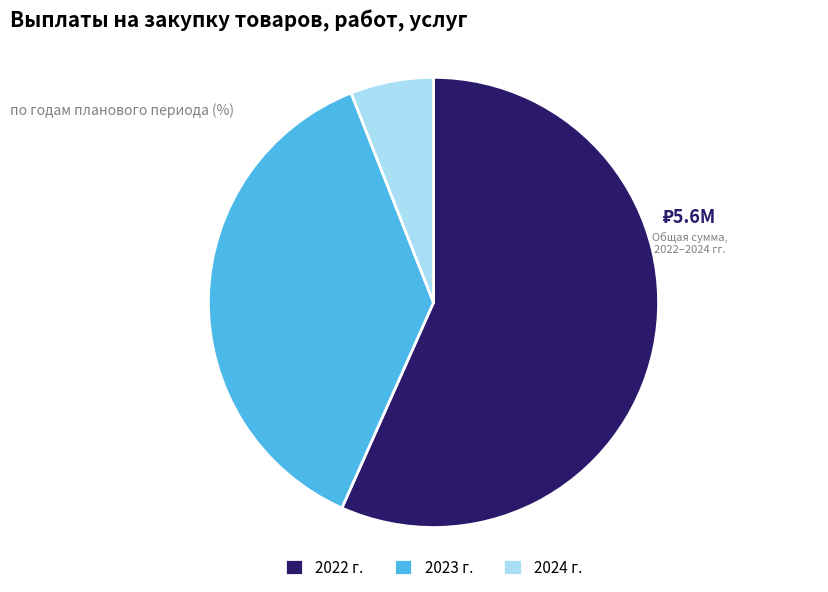

Which category has the biggest portion of the pie?

2022 г.